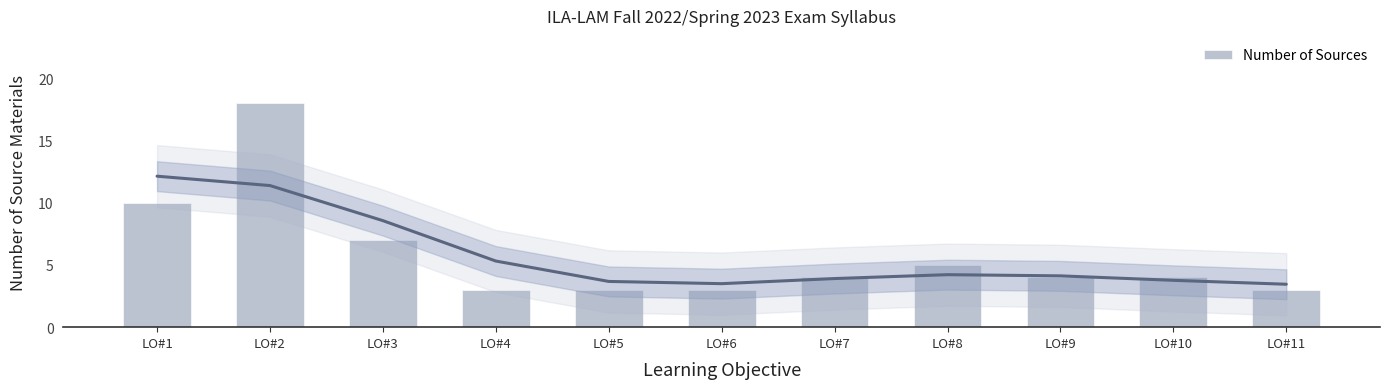

Is it true that the value at LO#10 is 2?

False